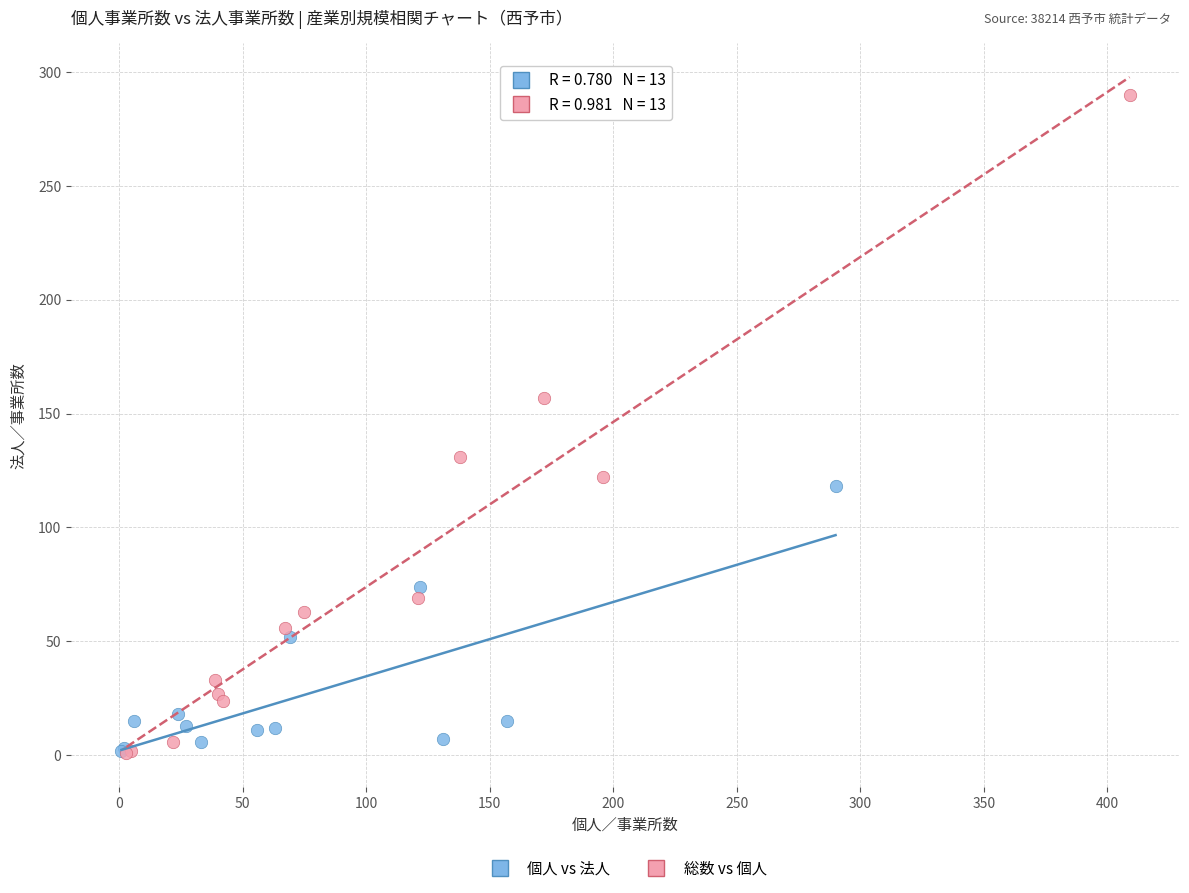

Which series has the widest spread of Y values?

総数 vs 個人